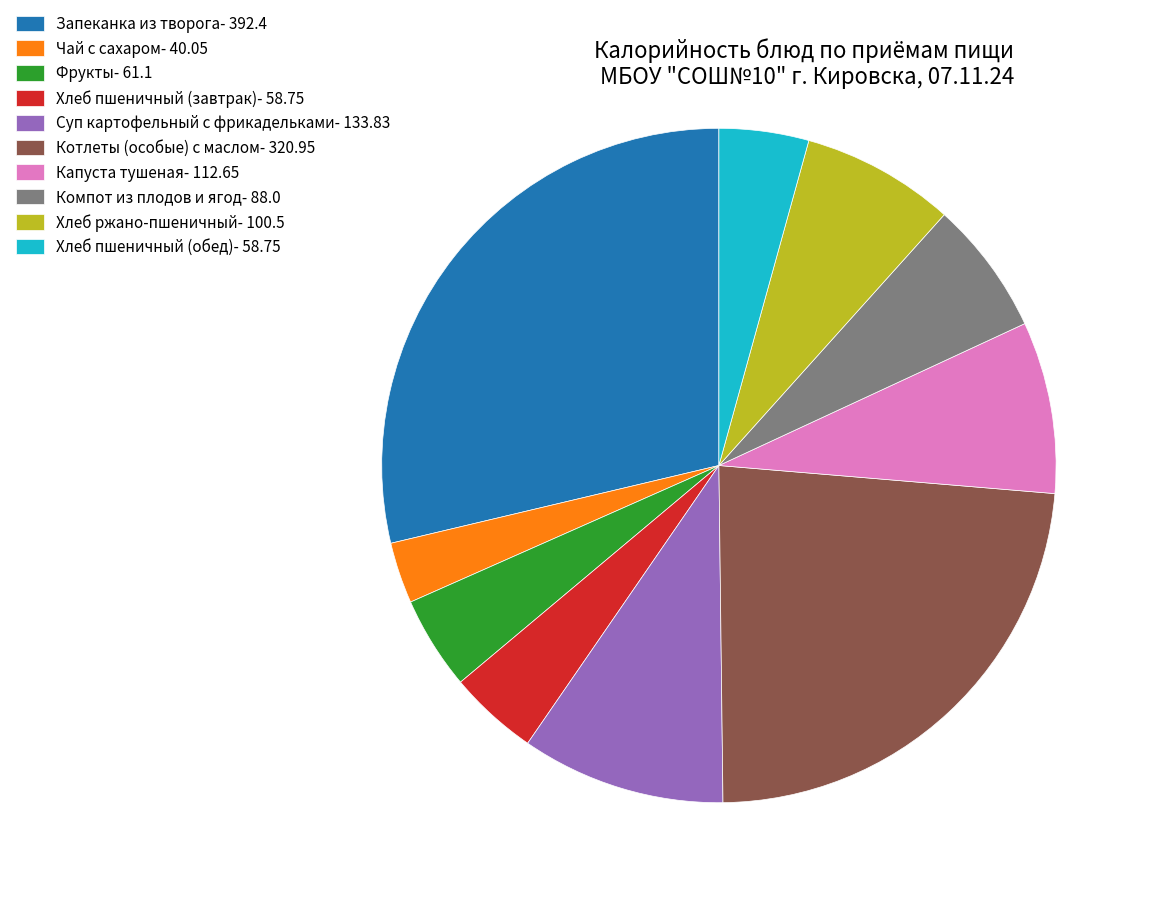

Approximately how many times larger is the value at Капуста тушеная- 112.65 compared to Хлеб пшеничный (обед)- 58.75?

1.9